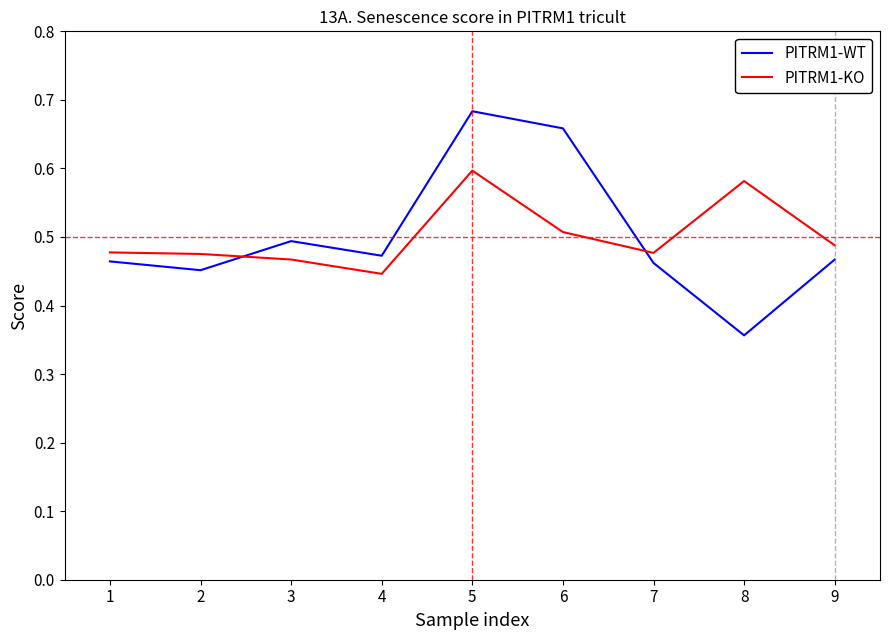

At which category is the sum across all series the highest?

5